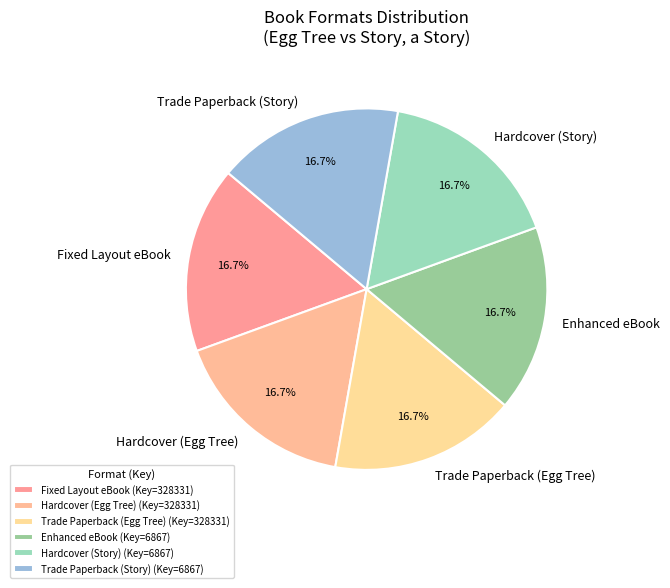

Count the number of slices in the pie.

6